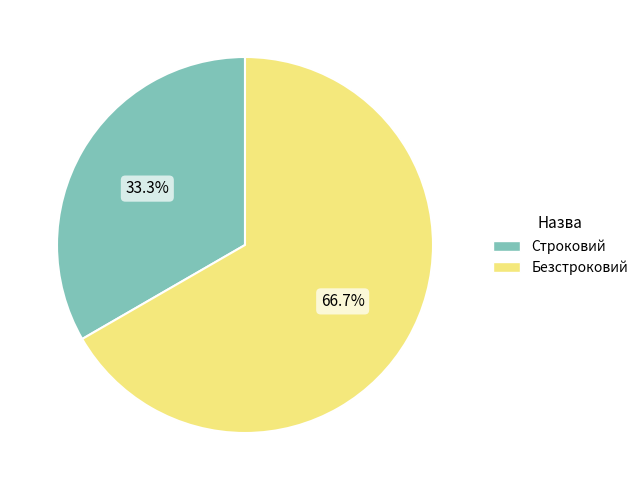

Which has a higher value, Строковий or Безстроковий?

Безстроковий